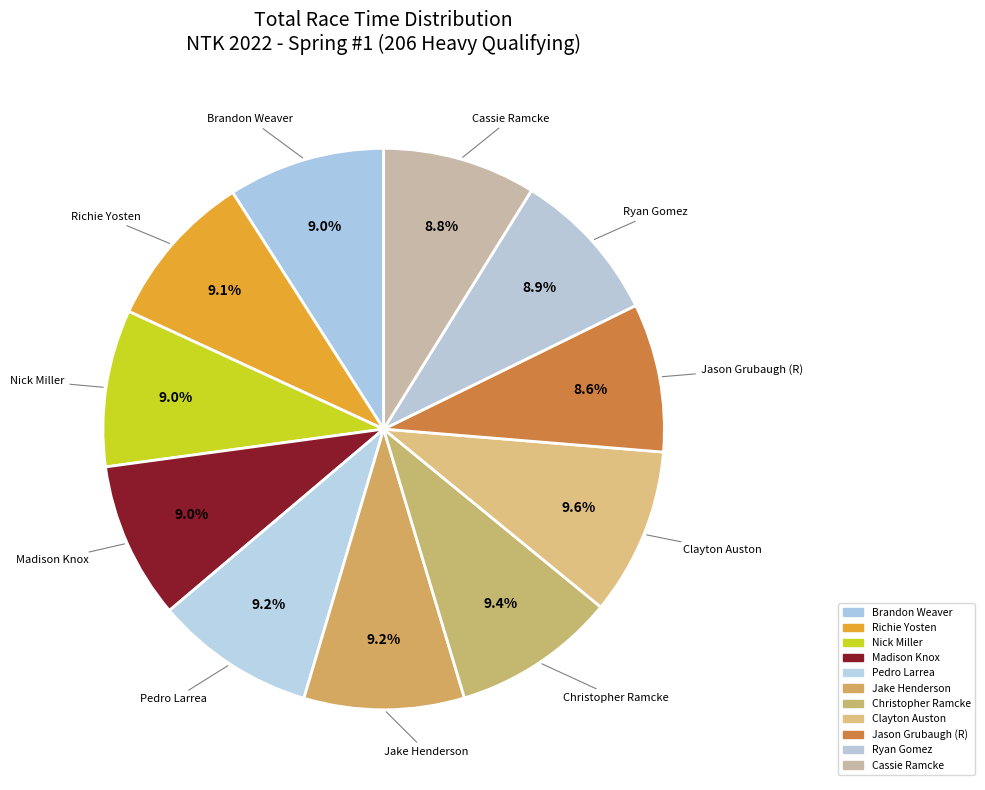

To the nearest percent, what is the average slice percentage?

9%